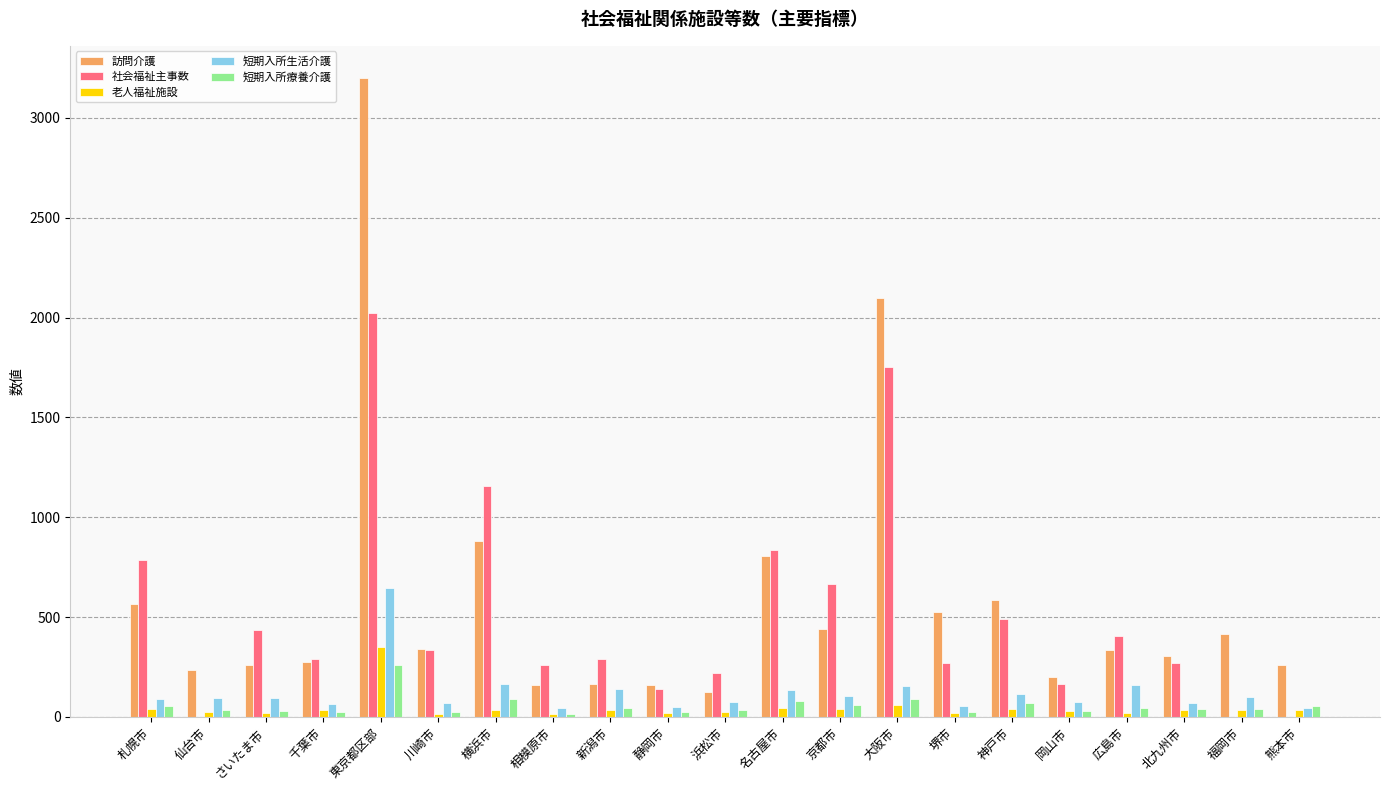

Is it true that 社会福祉主事数 equals 125 at 川崎市?

False